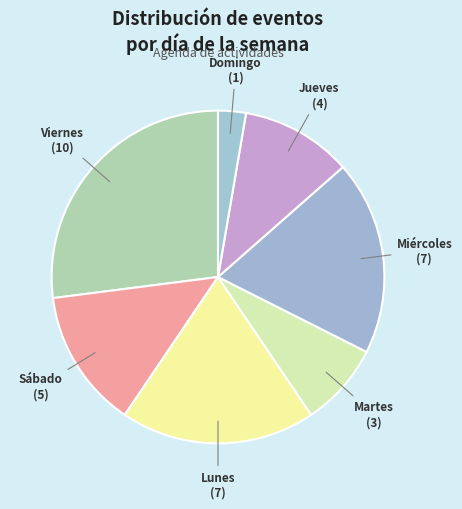

Is it true that Miércoles is 19% of the pie?

True